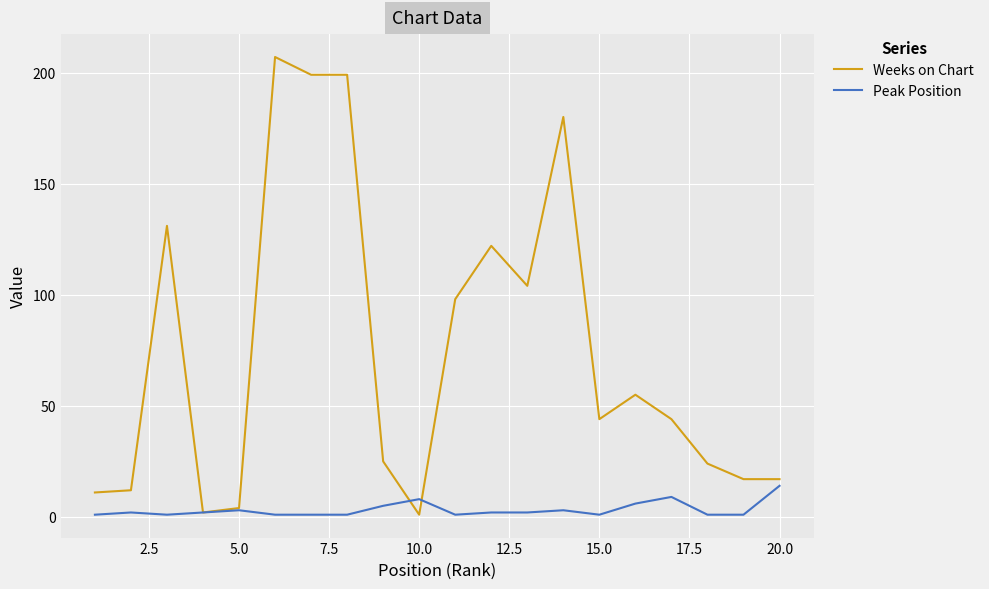

List the series in order of their peak value, highest first.

Weeks on Chart, Peak Position